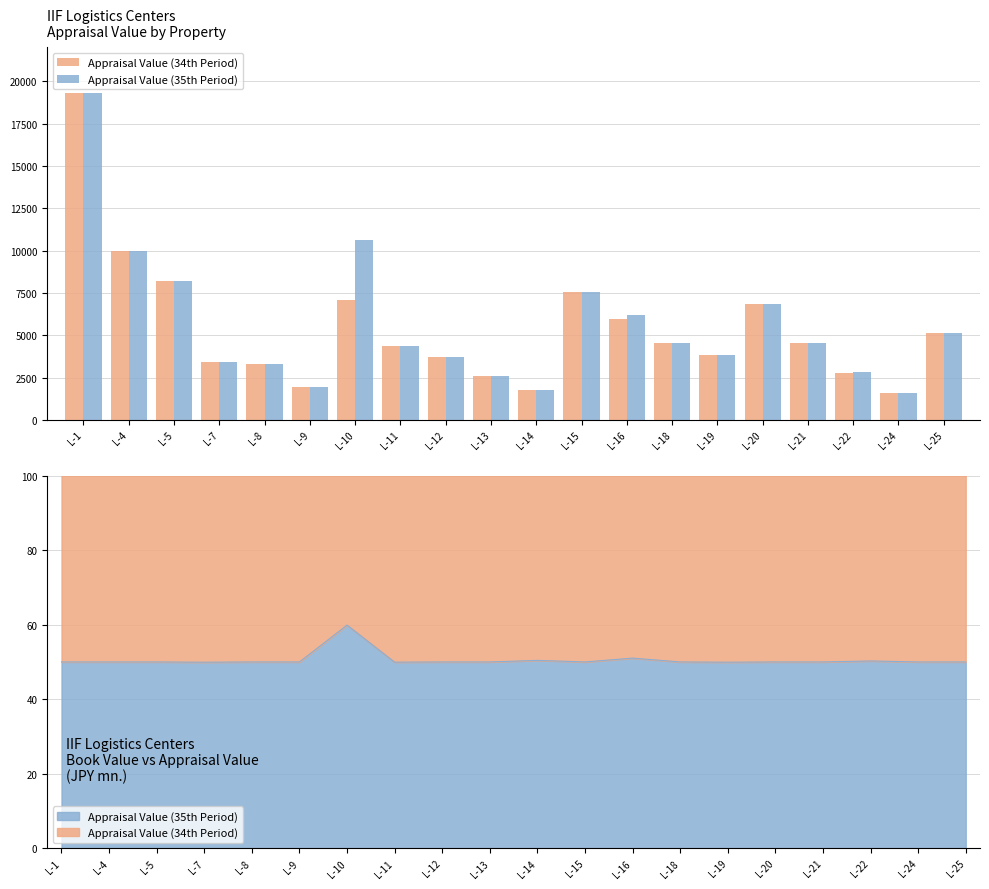

What is the minimum value shown in the chart?

1620